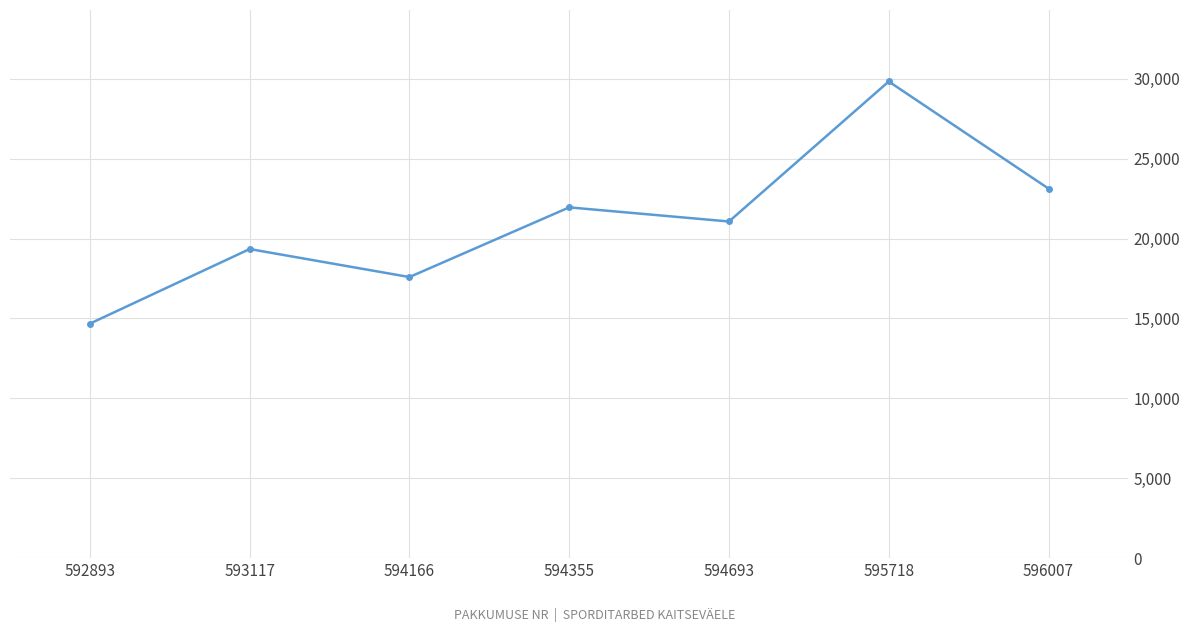

Is it true that the value at 593117 is 19343.0?

True